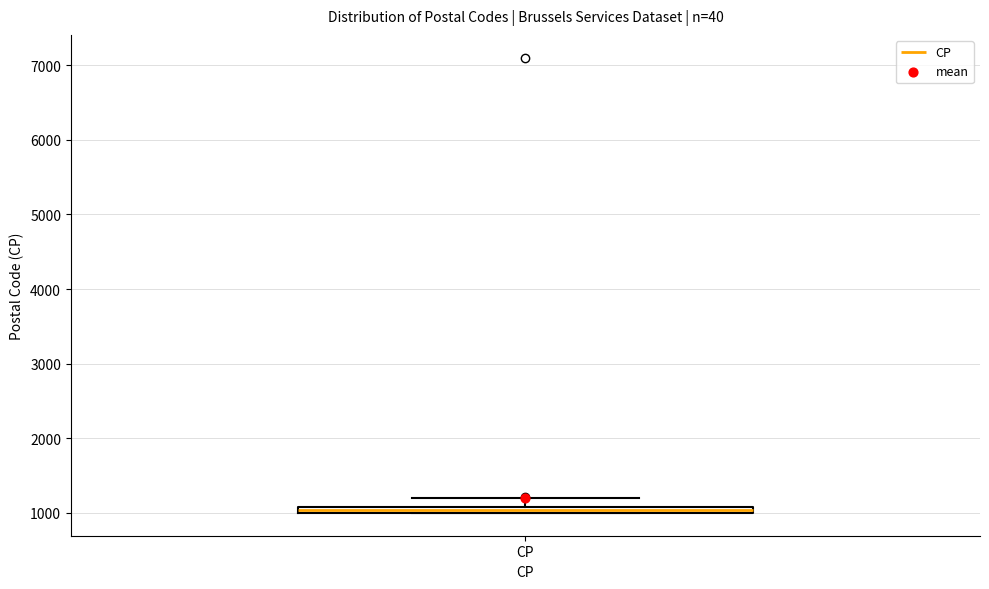

Where does the upper whisker of the box for CP end on the y-axis? The values are not printed on the chart, so give them approximately, as read against the axis.

1200